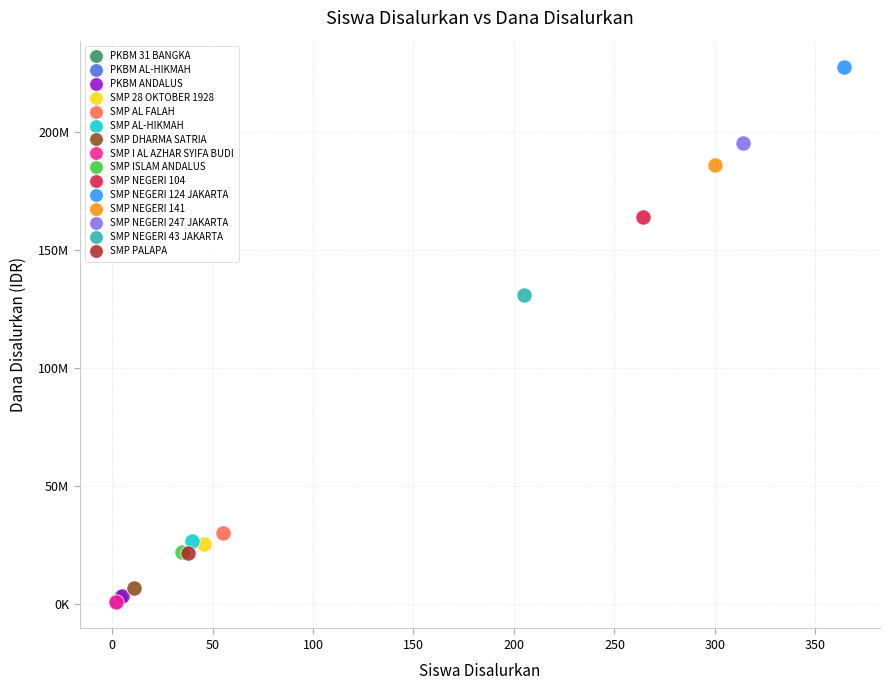

What are all the series names shown in the legend?

PKBM 31 BANGKA, PKBM AL-HIKMAH, PKBM ANDALUS, SMP 28 OKTOBER 1928, SMP AL FALAH, SMP AL-HIKMAH, SMP DHARMA SATRIA, SMP I AL AZHAR SYIFA BUDI, SMP ISLAM ANDALUS, SMP NEGERI 104, SMP NEGERI 124 JAKARTA, SMP NEGERI 141, SMP NEGERI 247 JAKARTA, SMP NEGERI 43 JAKARTA, SMP PALAPA